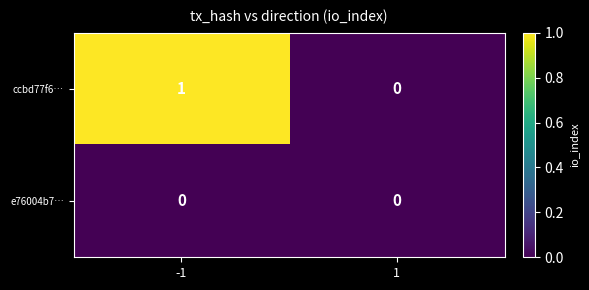

Rank the series by their average value, from highest to lowest.

ccbd77f6…, e76004b7…